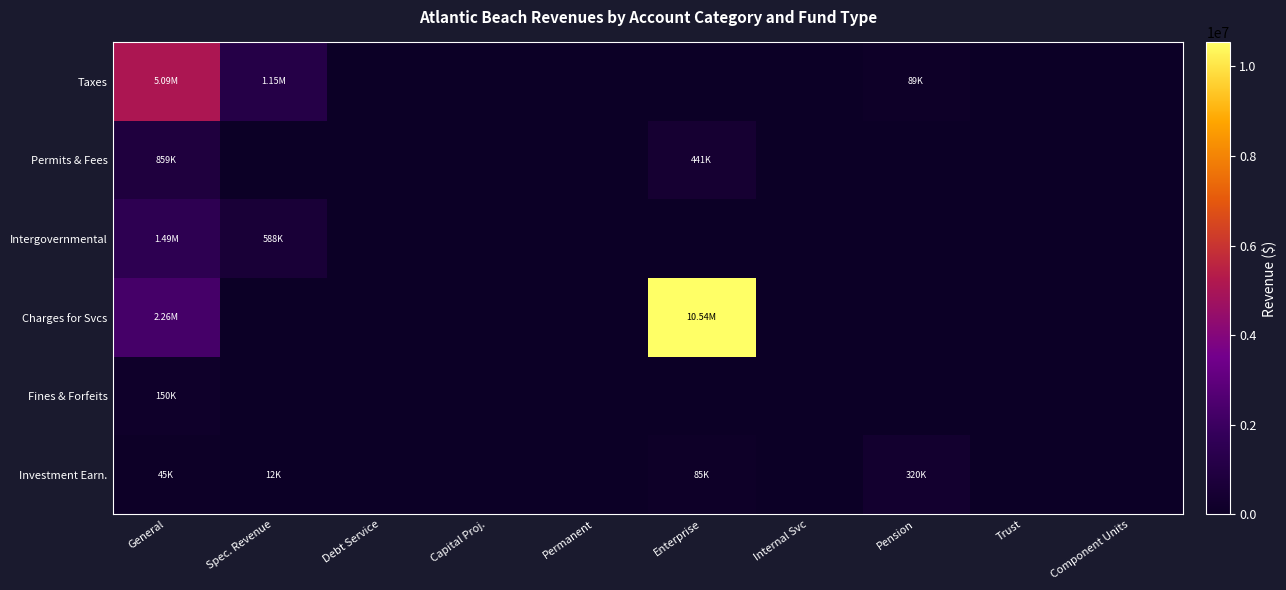

How many data points does each series have?

10